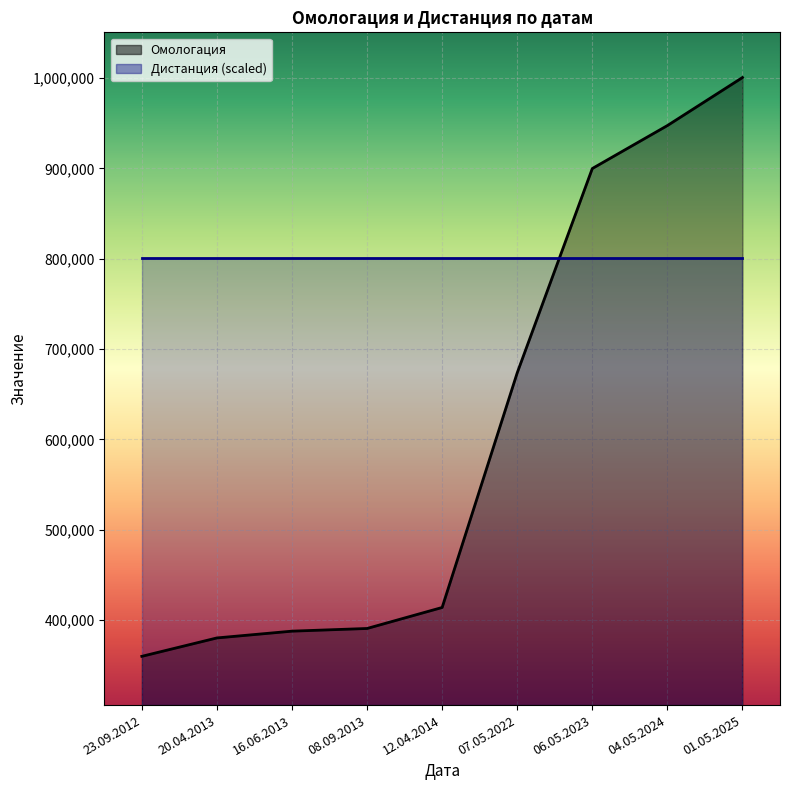

What is the difference between the second highest and minimum values?

587537